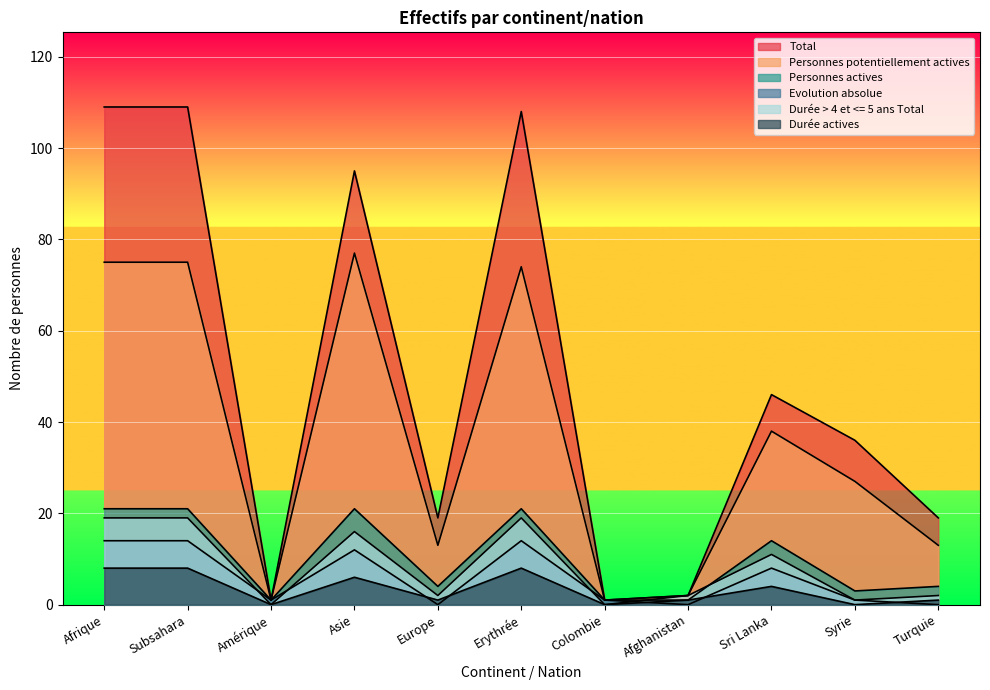

At which category does the chart reach its minimum across all series?

Europe